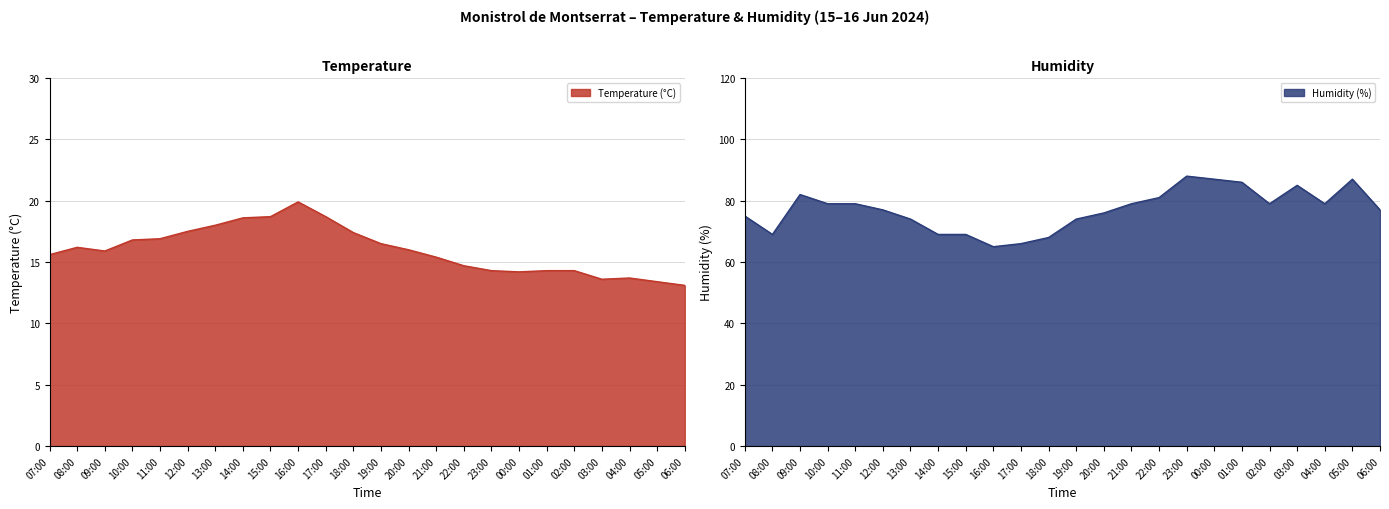

What is the difference between the second highest and minimum values in the Temperature (°C) series?

5.6